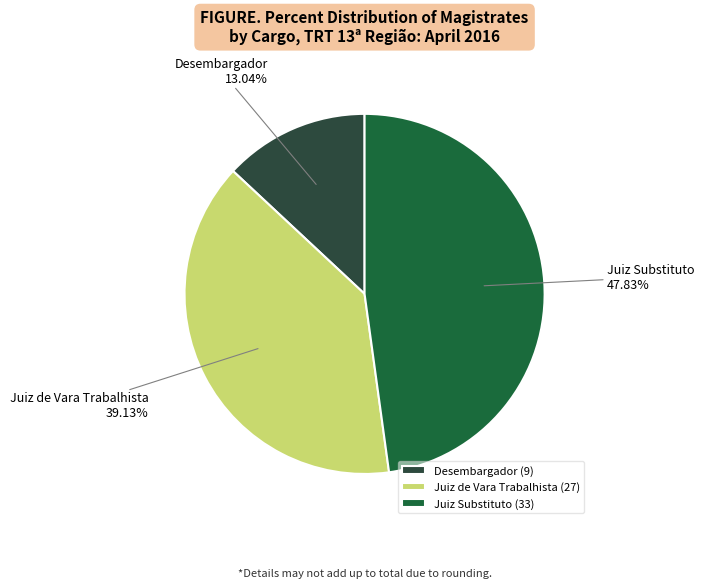

Which slice is the smallest?

Desembargador